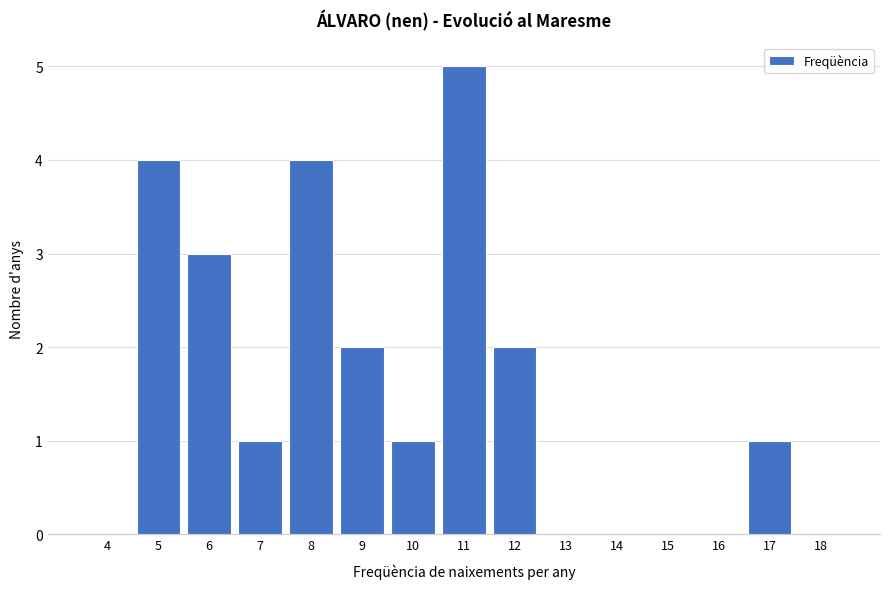

Reading right to left, transcribe all the data shown in this chart.

18=0	17=1	16=0	15=0	14=0	13=0	12=2	11=5	10=1	9=2	8=4	7=1	6=3	5=4	4=0